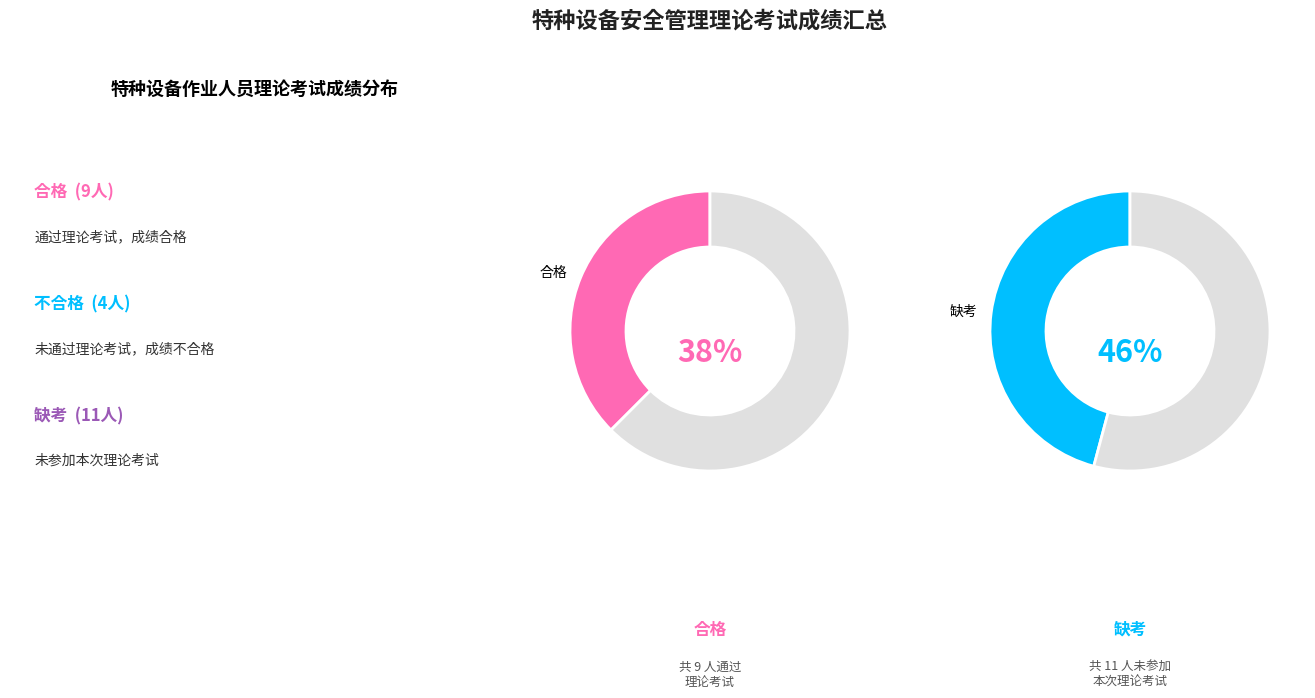

What is the largest slice in the pie chart?

缺考